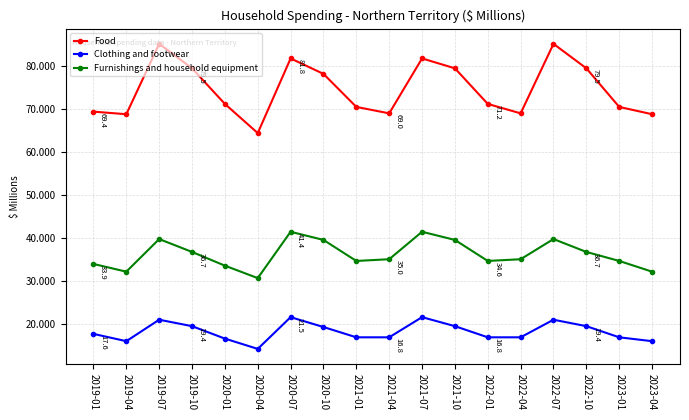

How many data points does each series have?

18